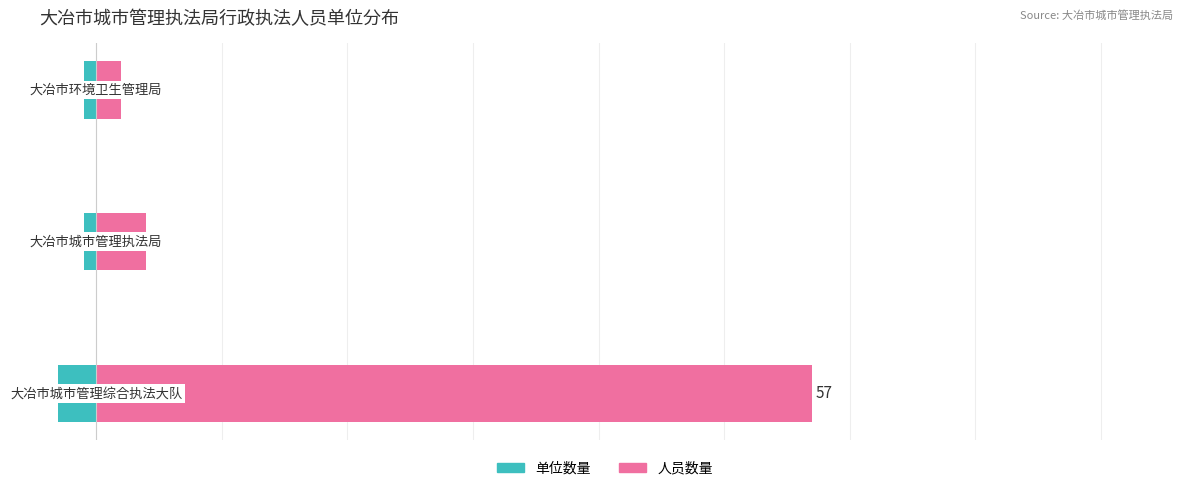

True or false: 人员数量 has a value of 2 at 2.

True